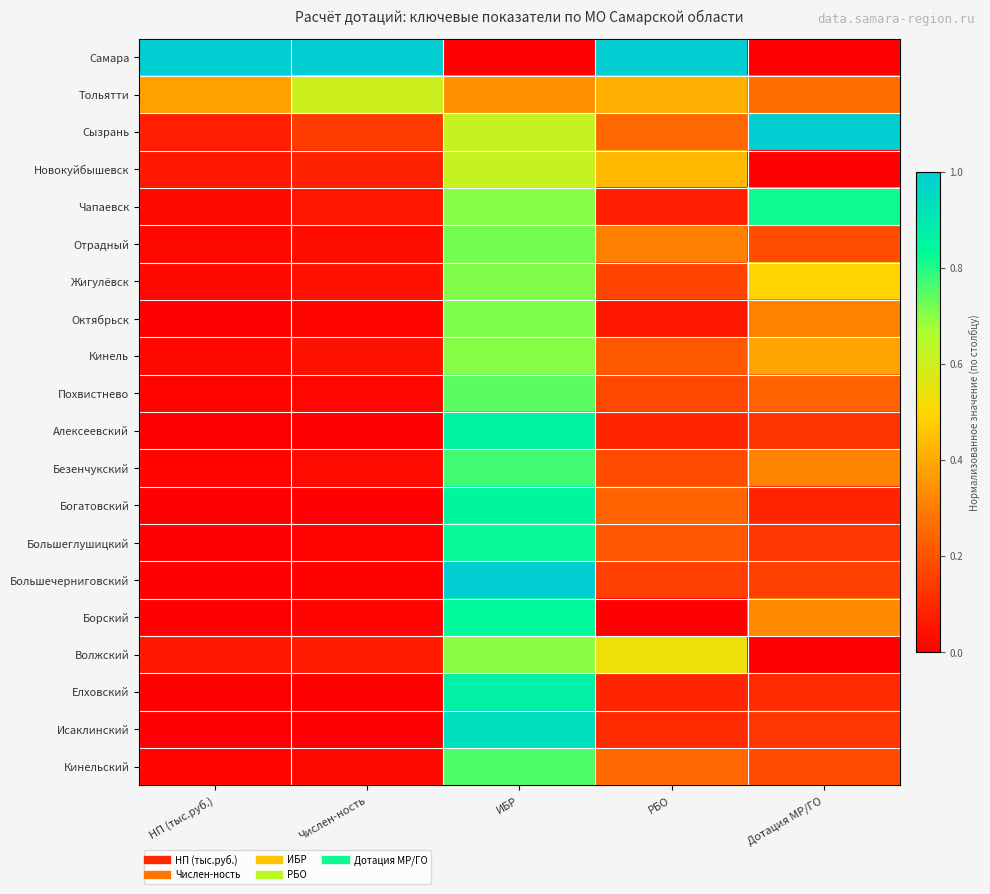

Count the number of categories in the chart.

5